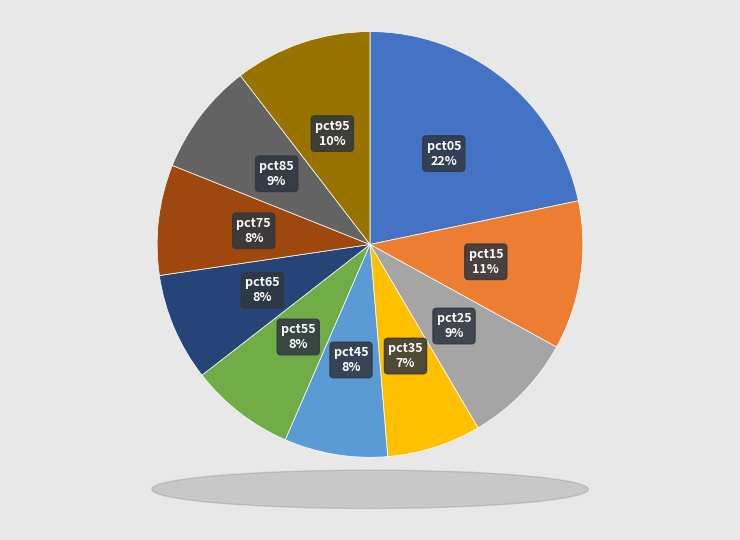

To the nearest percent, what is the average slice percentage?

10%